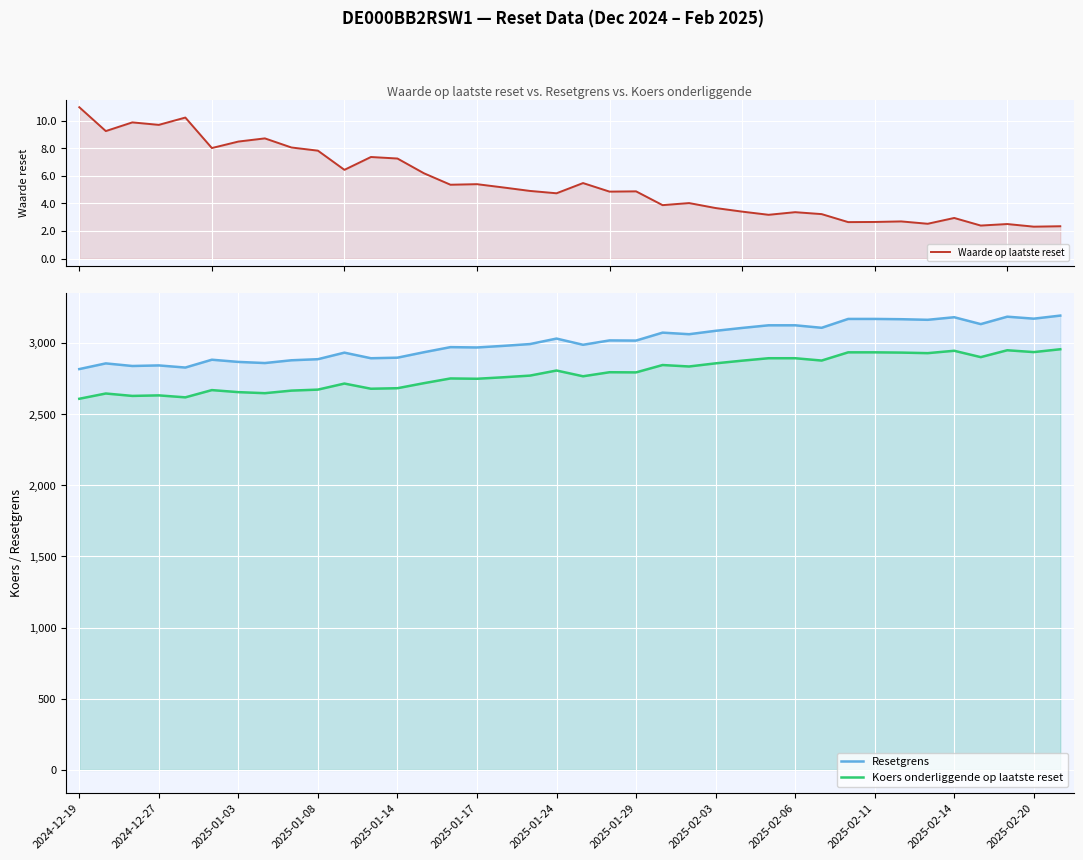

True or false: Resetgrens and Koers onderliggende op laatste reset cross at least once.

False